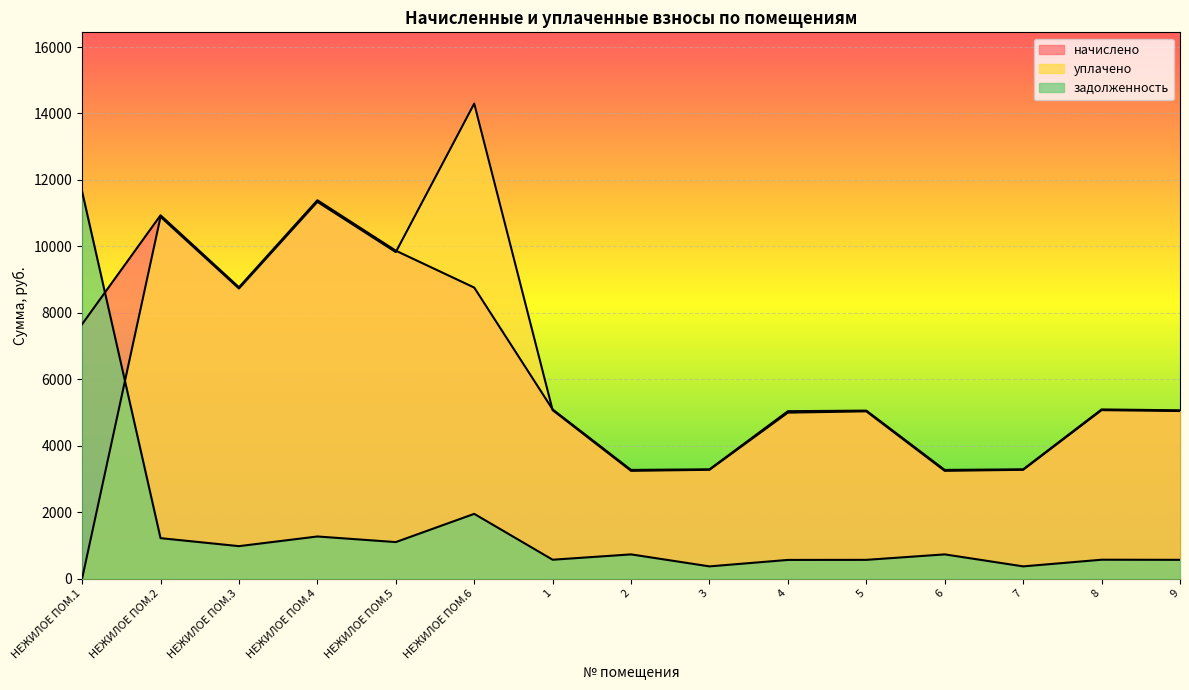

The value of начислено at 9 is 5063.3. True or false?

True